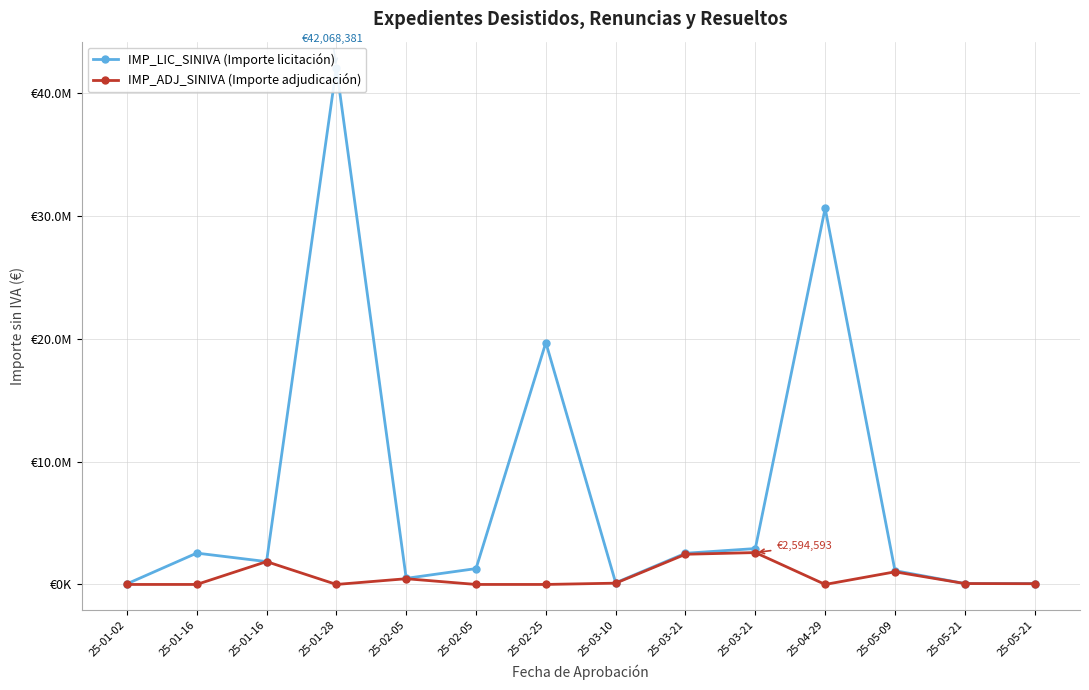

At which category is the sum across all series the highest?

25-01-28